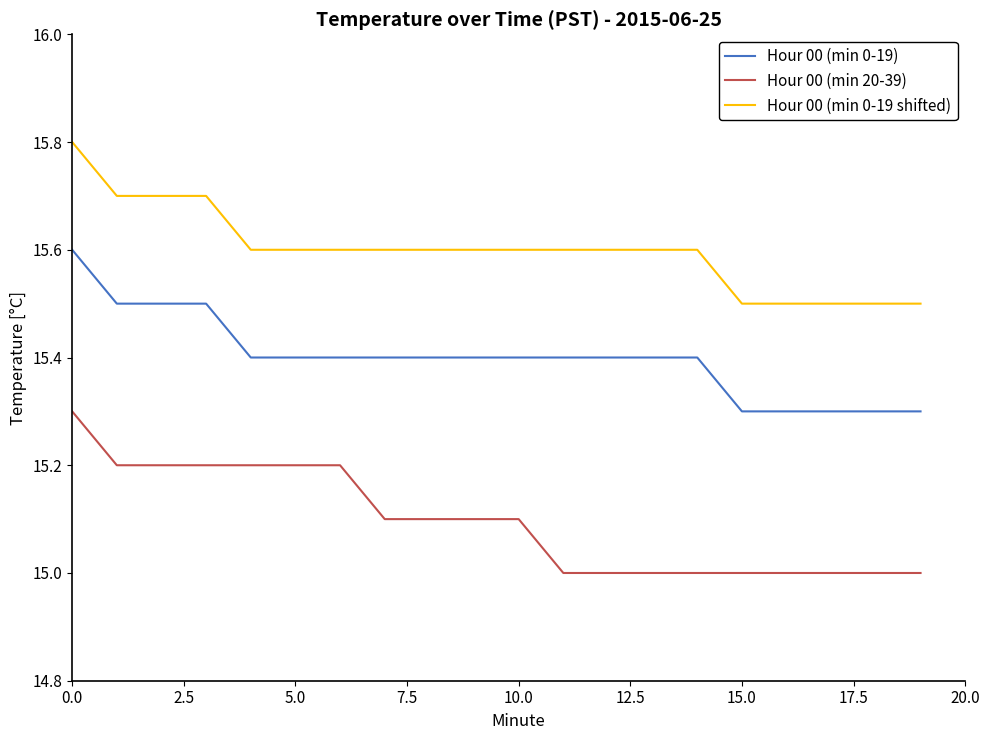

What is the difference between the maximum and minimum values in the Hour 00 (min 0-19) series?

0.3